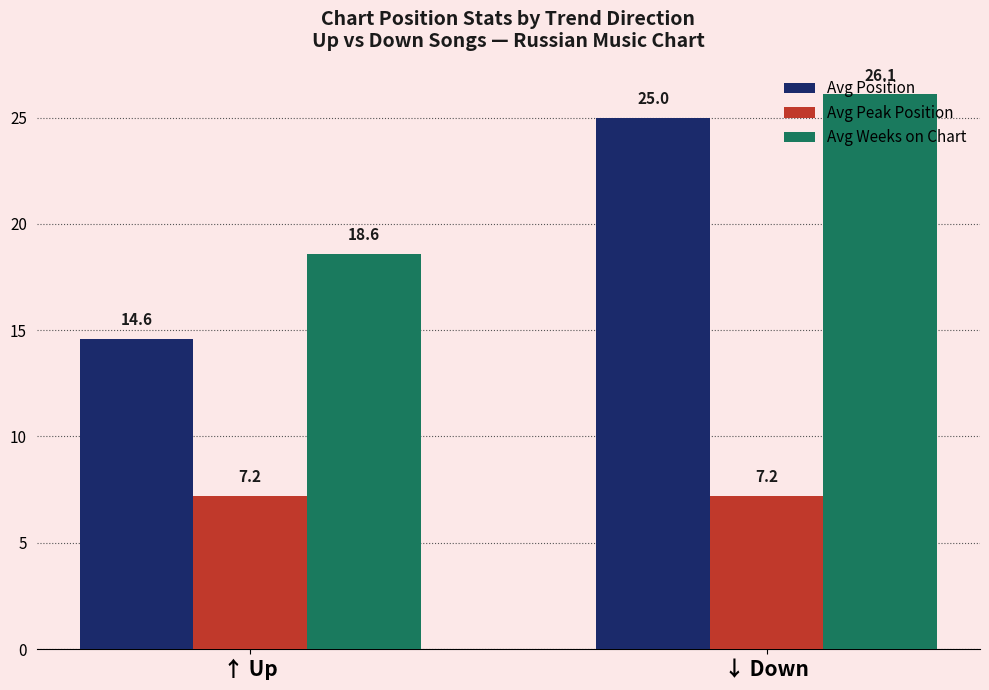

List the labels in order of Avg Position value, smallest first.

↑ Up, ↓ Down